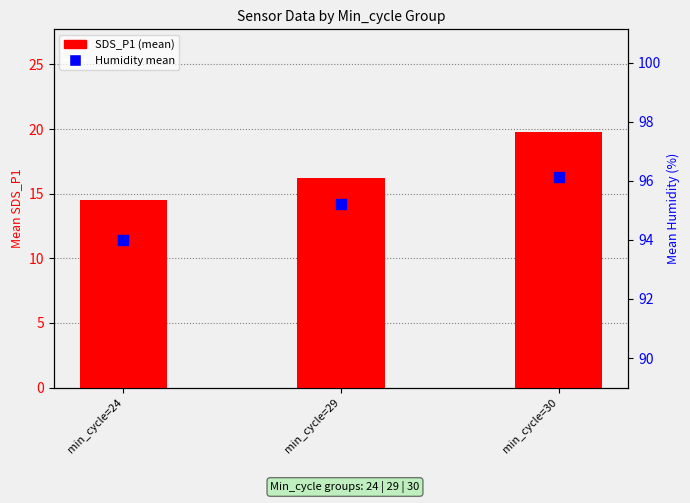

At which category is the sum across all series the highest?

min_cycle=30